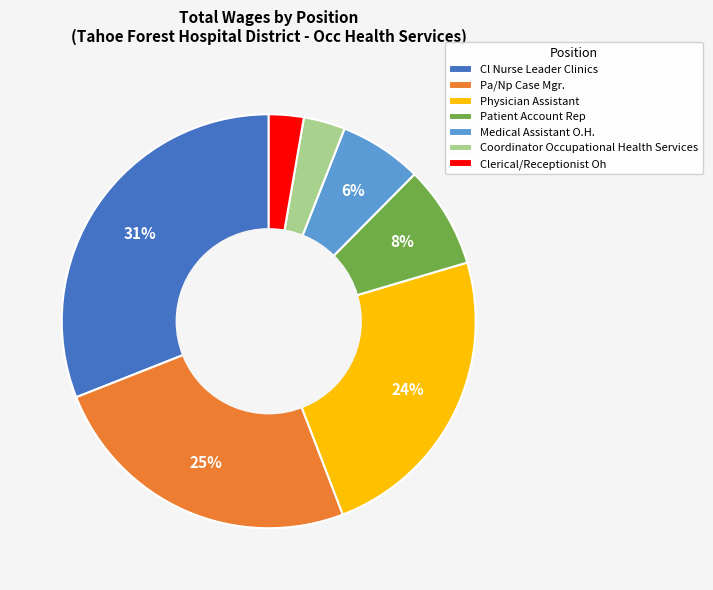

To the nearest percent, what is the difference between the largest and smallest slice percentages?

28%